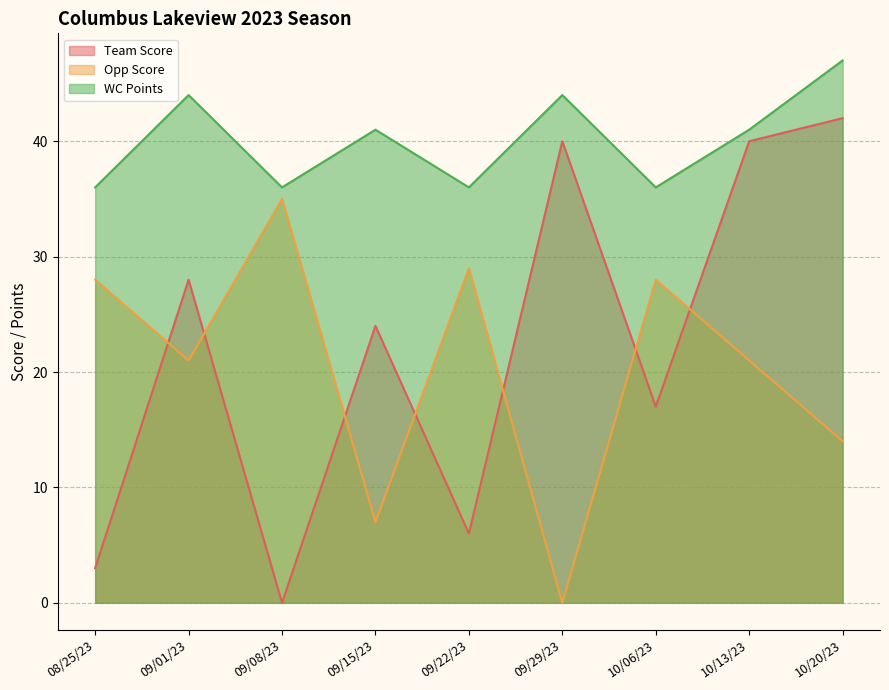

Which has a higher value, 10/13/23 or 10/20/23?

10/20/23